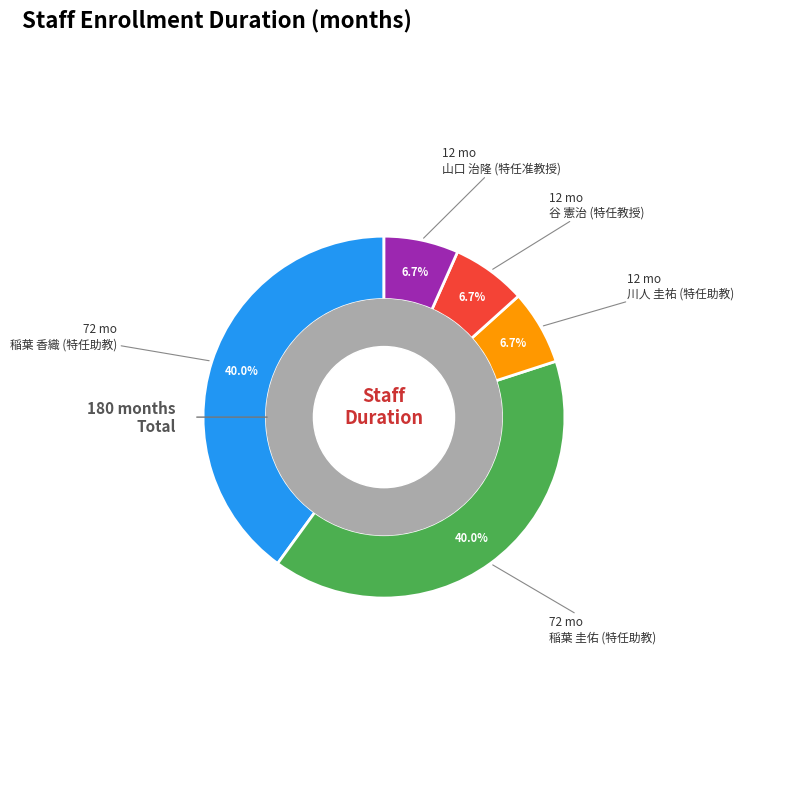

Is there any slice that represents more than half of the pie?

No